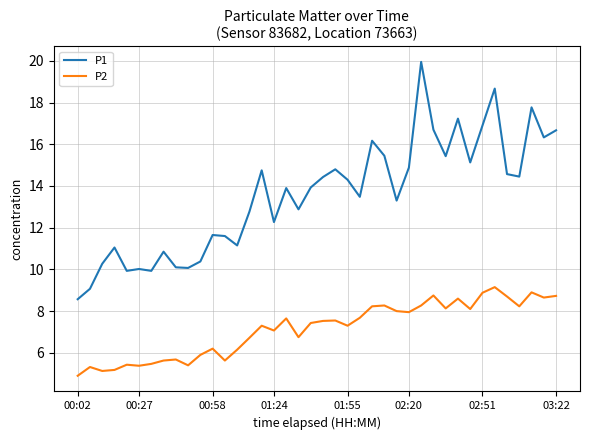

Which series has the widest spread of values?

P1